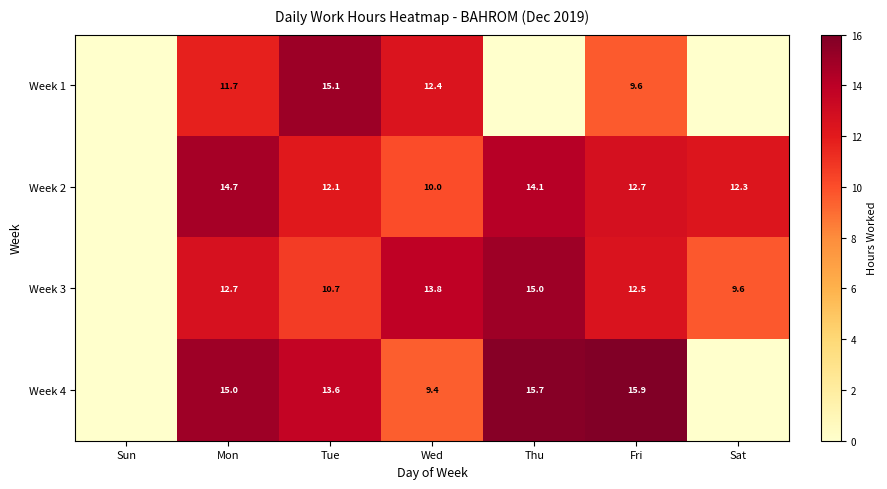

How many series are shown in this chart?

4